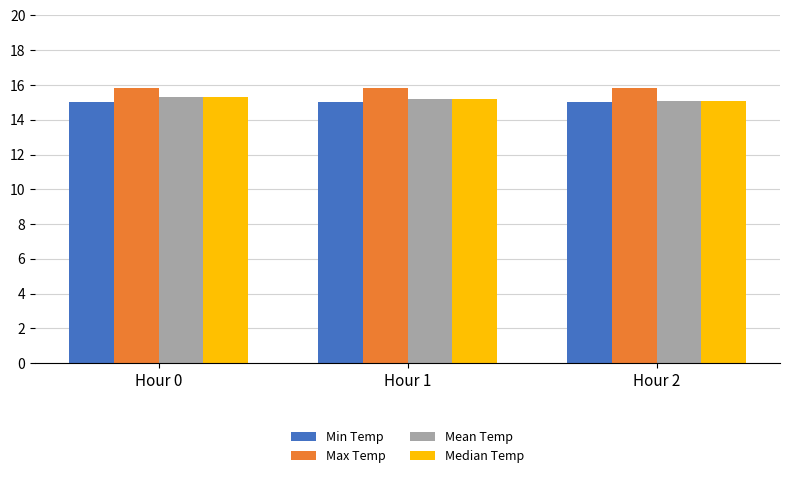

What is the difference between the highest and lowest values at Hour 2?

0.8